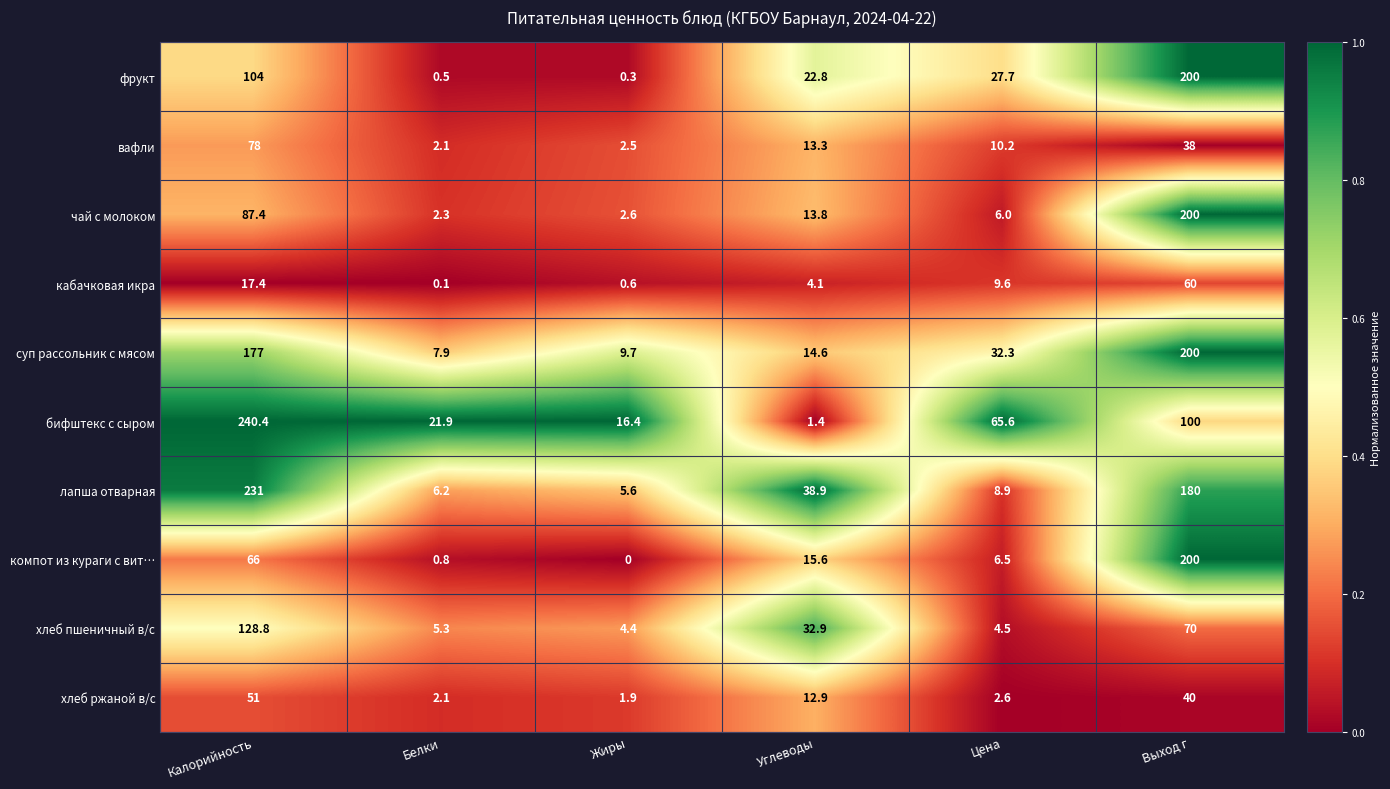

Rank the categories by кабачковая икра value from lowest to highest.

Белки, Жиры, Углеводы, Цена, Калорийность, Выход г